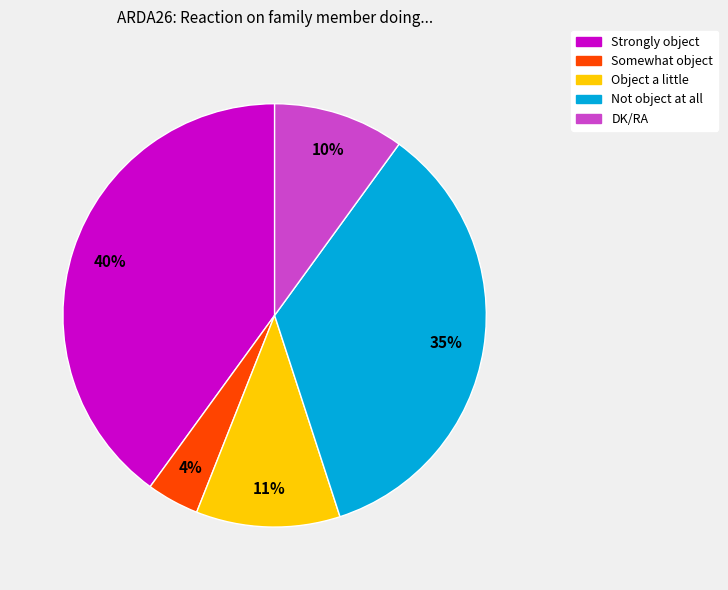

Is Not object at all the majority of the pie?

No